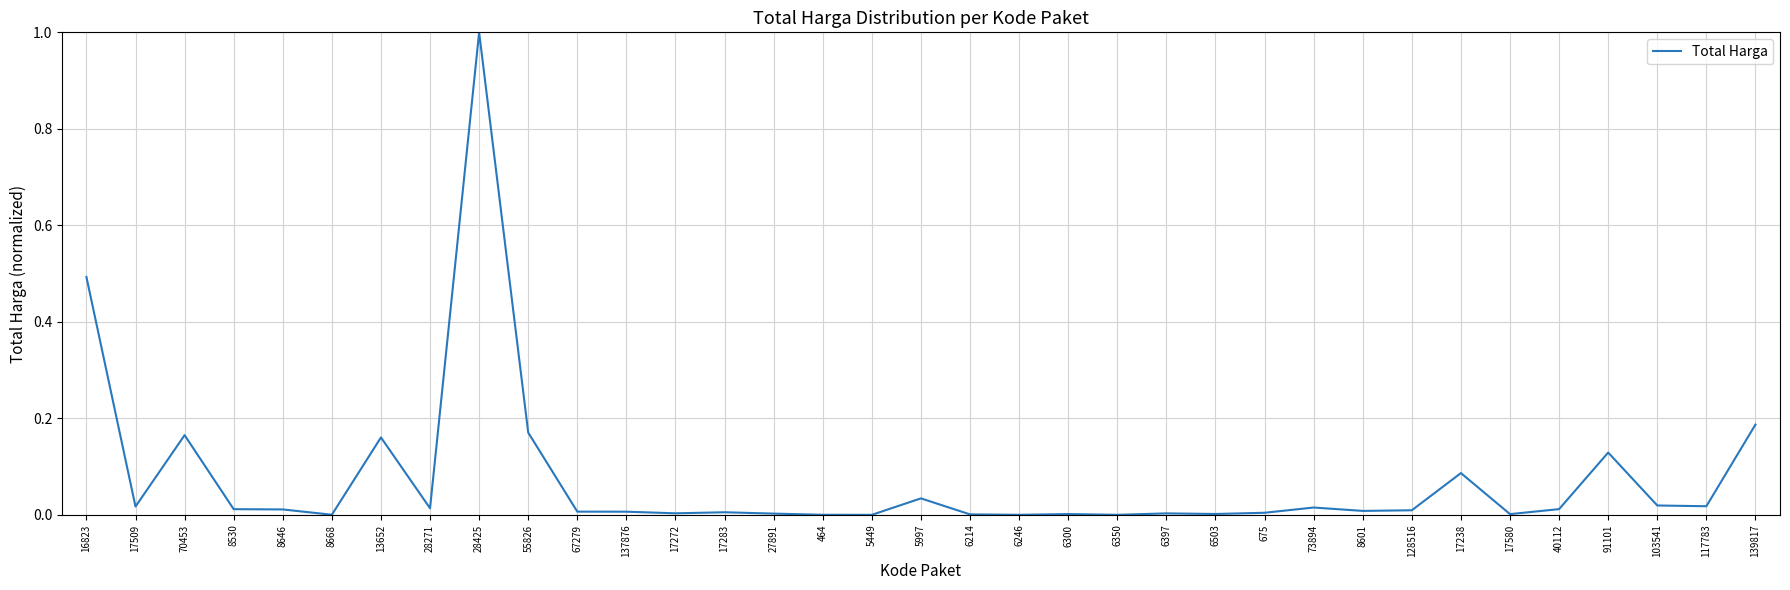

The value at 73894 is 0.0. True or false?

True